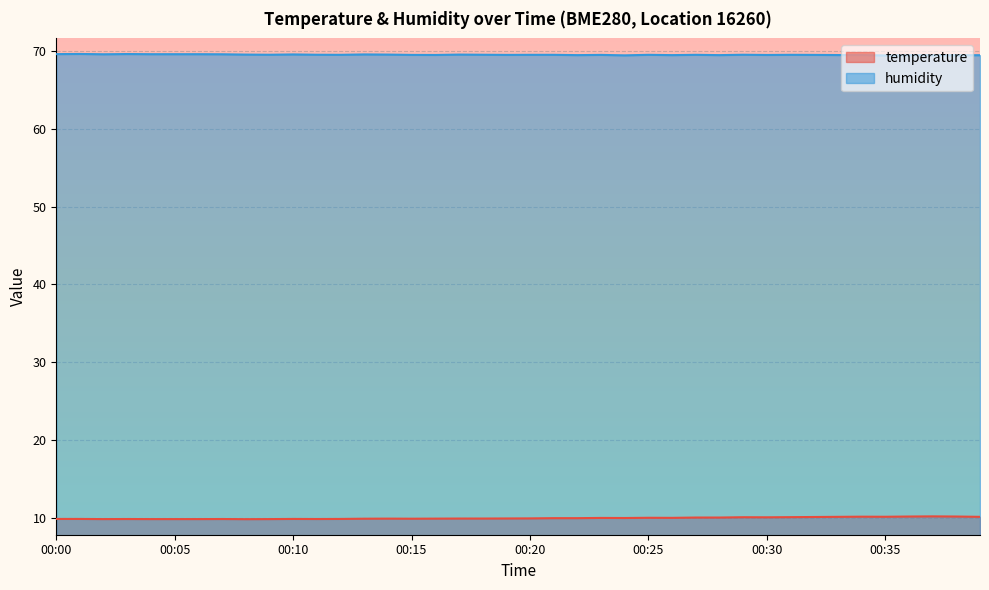

What is the value of the humidity point at the 1st from the left?

69.6